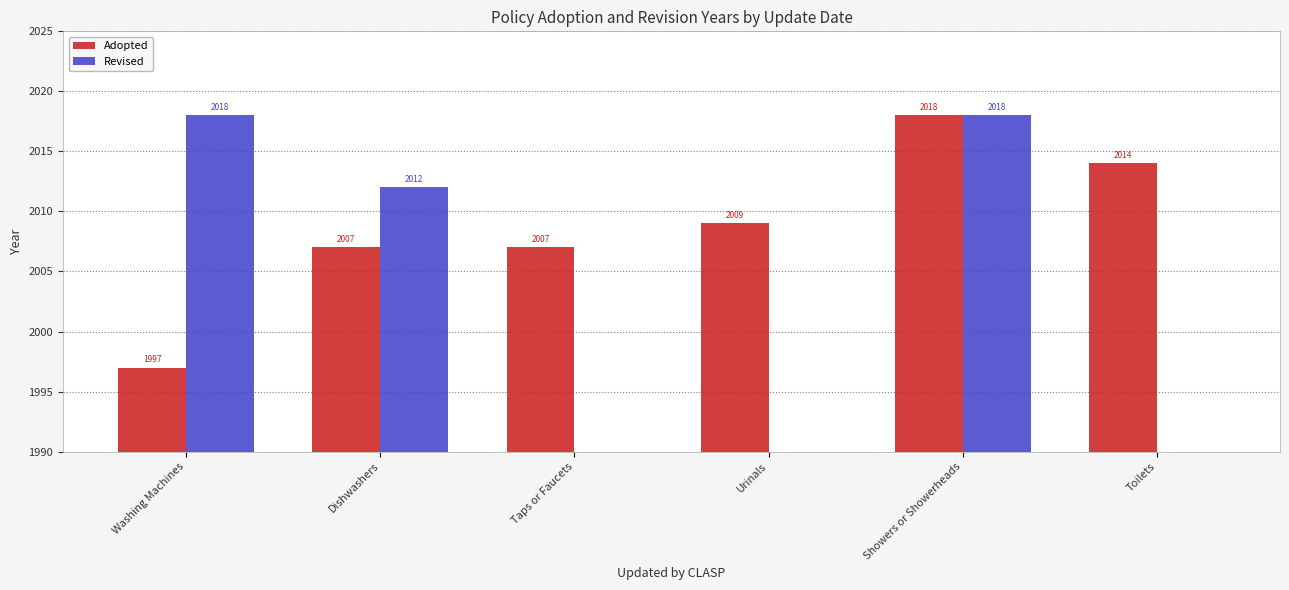

At which category is the sum across all series the highest?

Showers or Showerheads